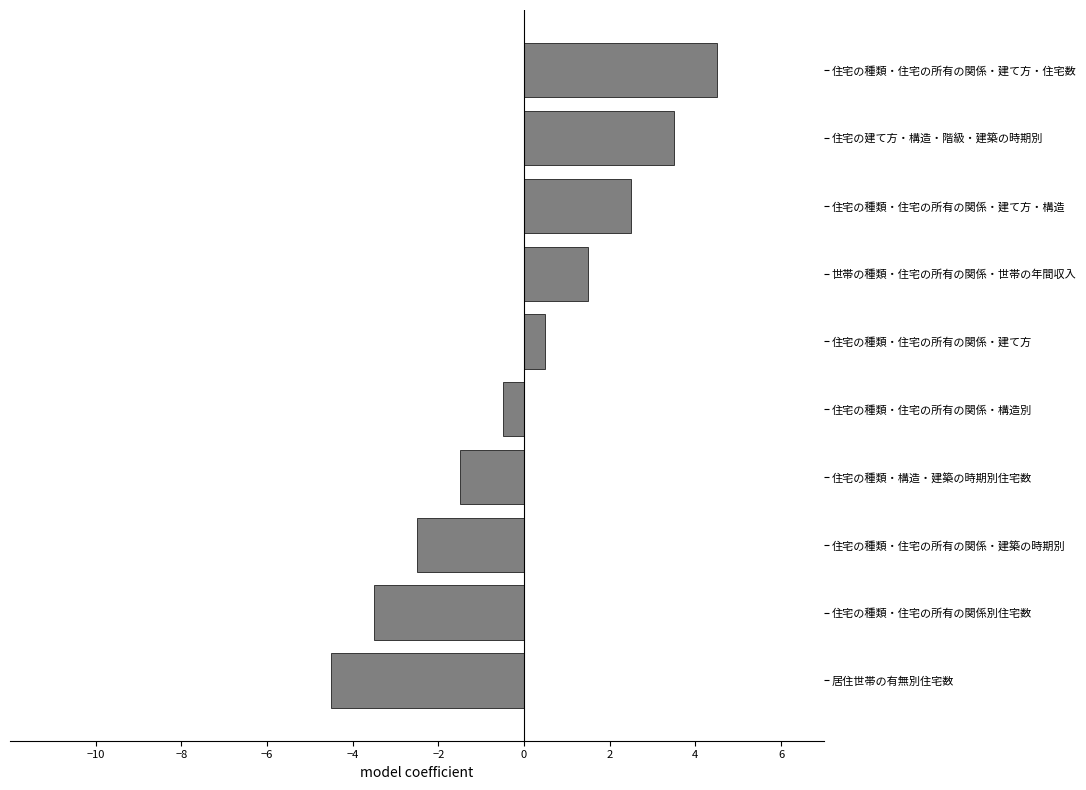

List the labels in order of value, smallest first.

居住世帯の有無別住宅数, 住宅の種類・住宅の所有の関係別住宅数, 住宅の種類・住宅の所有の関係・建築の時期別, 住宅の種類・構造・建築の時期別住宅数, 住宅の種類・住宅の所有の関係・構造別, 住宅の種類・住宅の所有の関係・建て方, 世帯の種類・住宅の所有の関係・世帯の年間収入, 住宅の種類・住宅の所有の関係・建て方・構造, 住宅の建て方・構造・階級・建築の時期別, 住宅の種類・住宅の所有の関係・建て方・住宅数